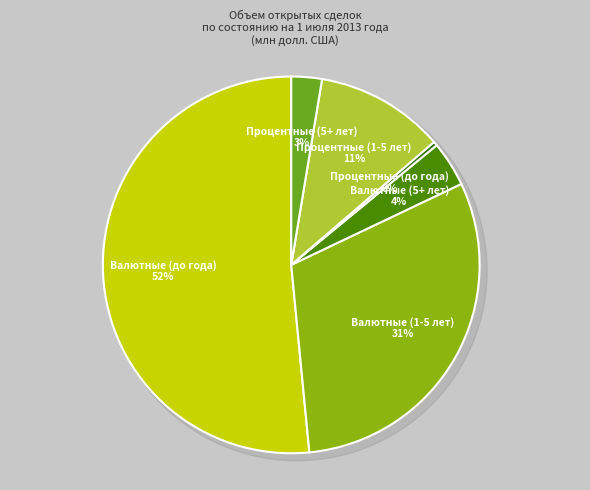

What portion of the pie excludes Процентные (5+ лет)?

97.4%